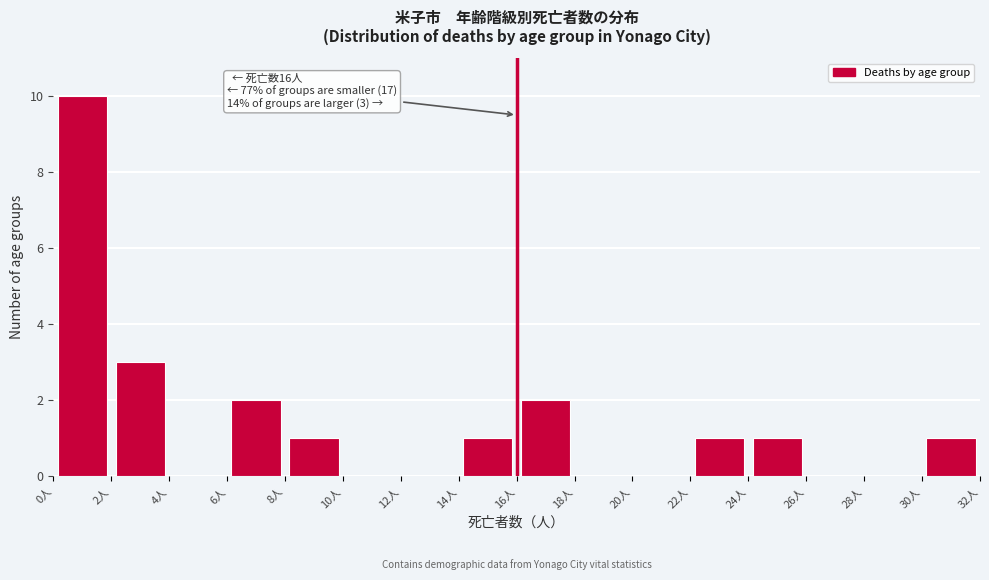

Over which range of the x-axis is the bar tallest?

0 to 2